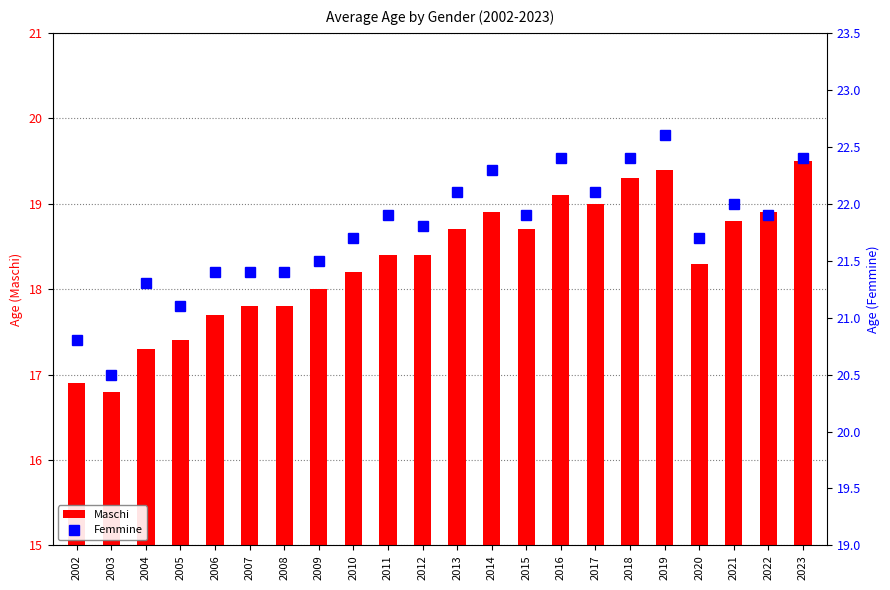

What is the value of the Maschi bar at the 12th from the left?

18.7